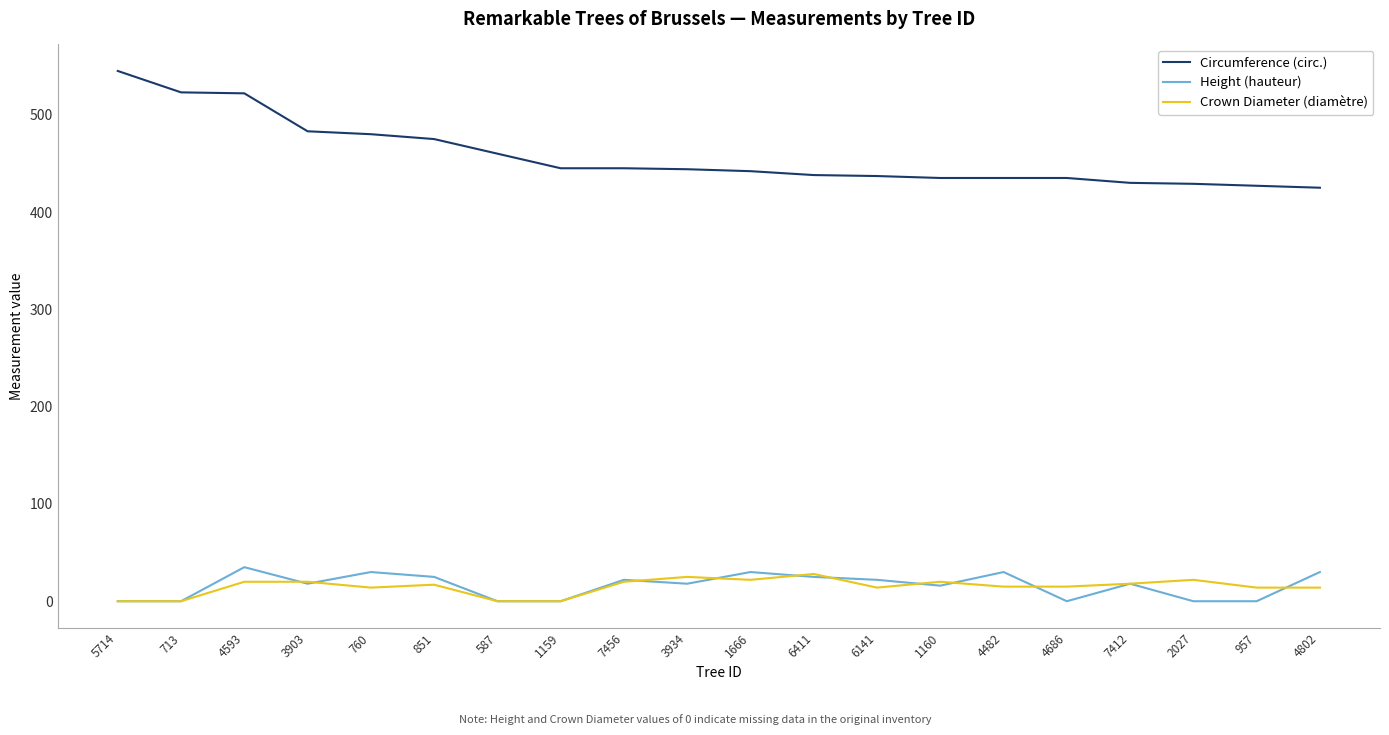

What is the average value of the Height (hauteur) series?

16